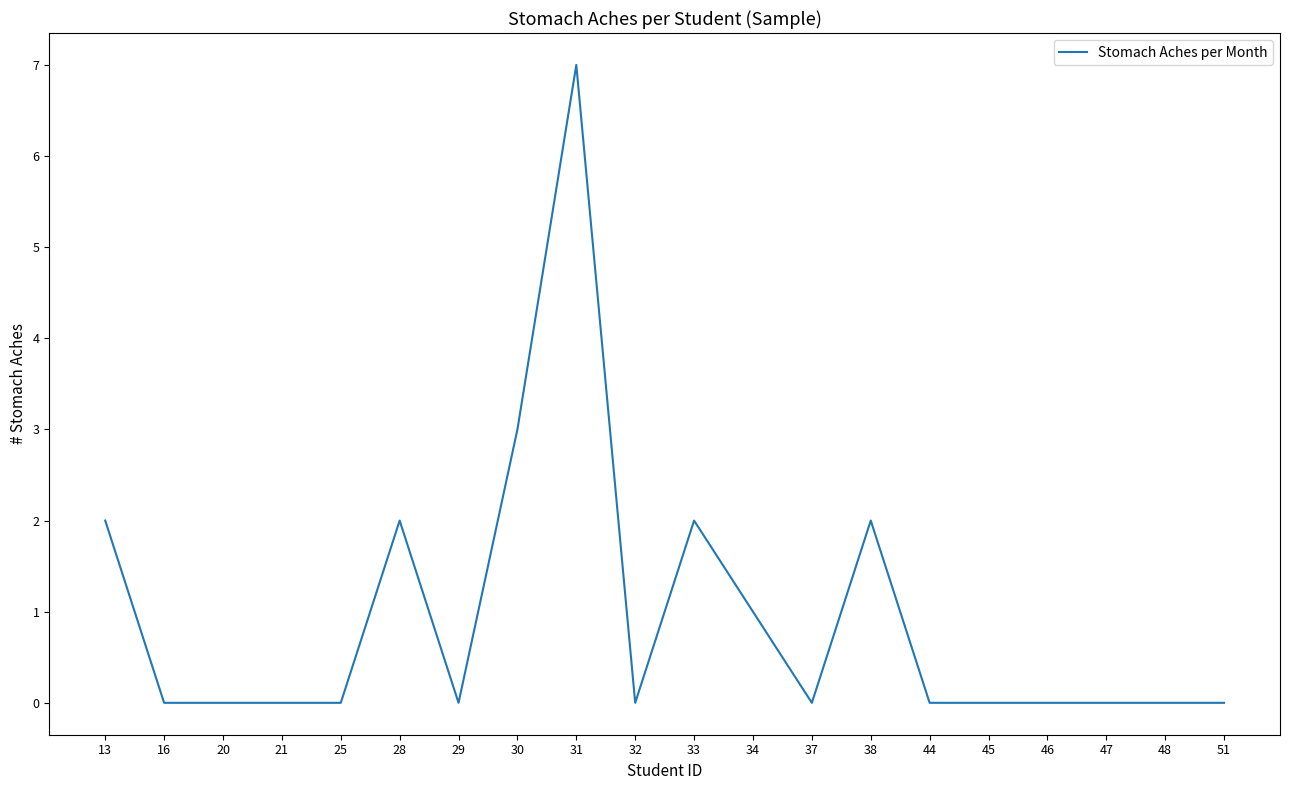

Which label corresponds to the largest value in the chart?

31